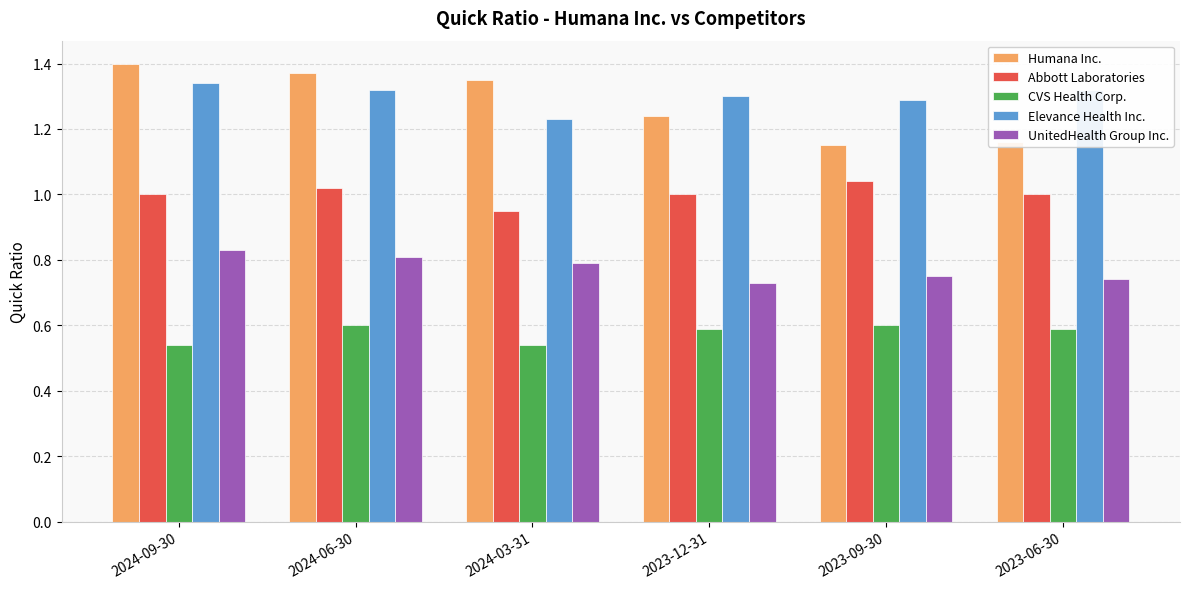

Is the value of CVS Health Corp. at 2023-09-30 greater than the value of Elevance Health Inc. at 2023-09-30?

No